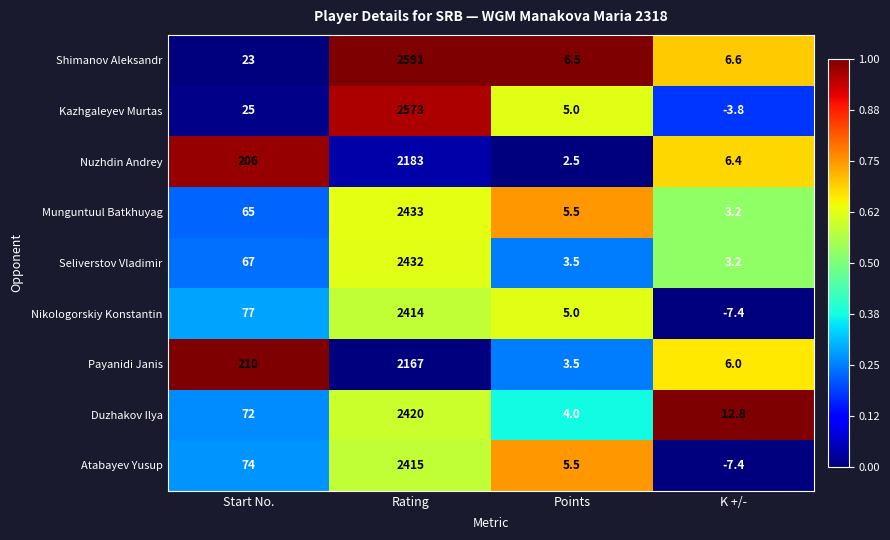

What is the sum of all Payanidi Janis values?

2386.5